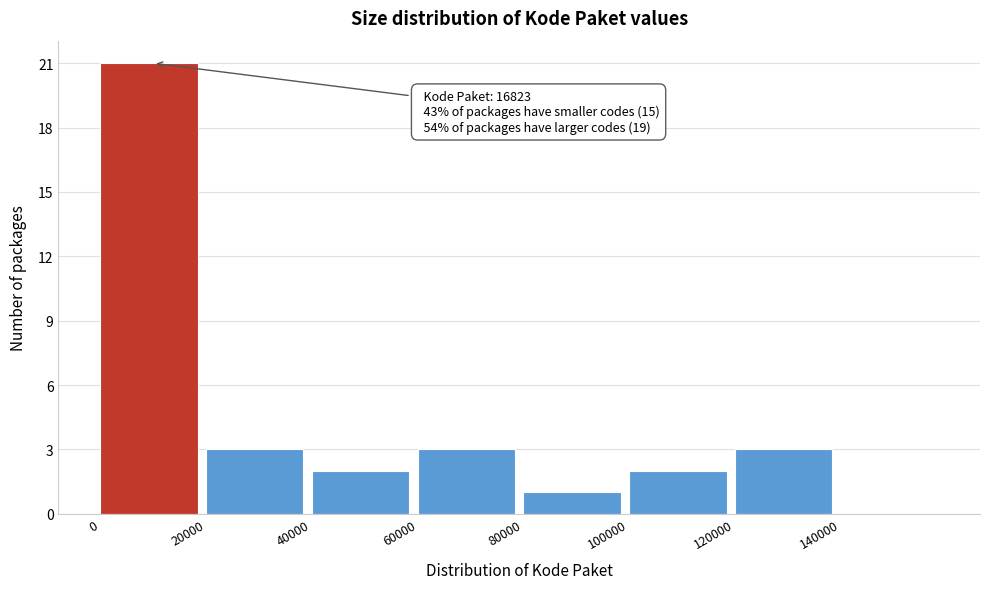

Which range on the x-axis has the tallest bar?

0 to 20000